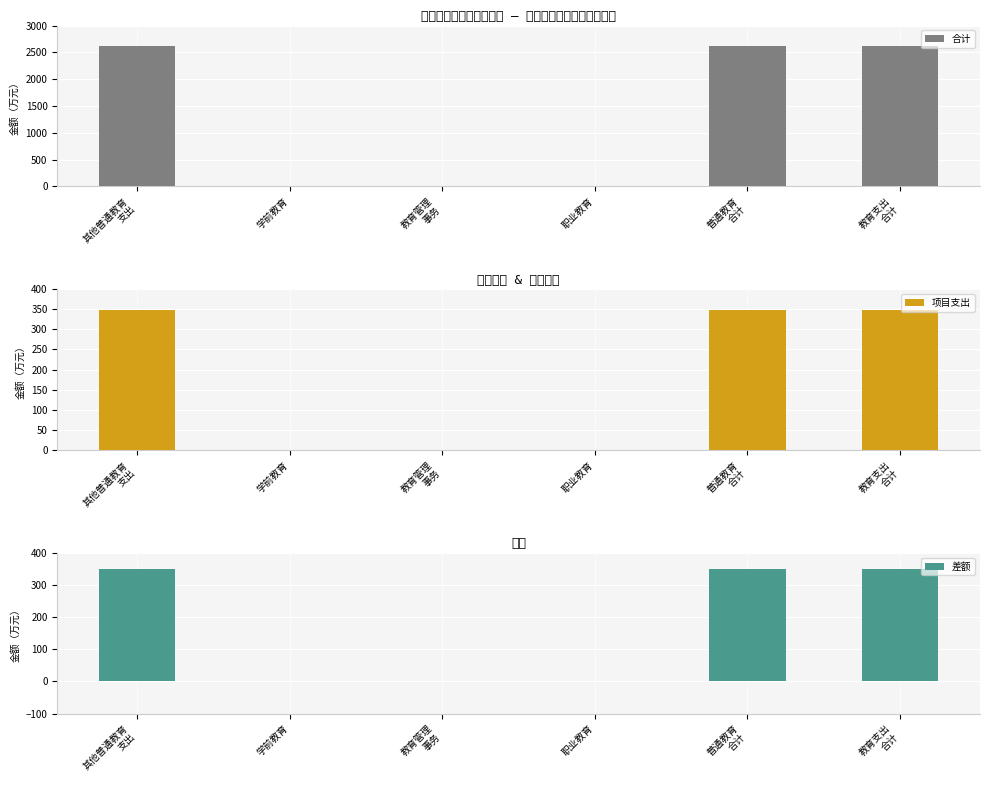

Which has a higher value, 职业教育 or 教育支出
合计?

教育支出
合计